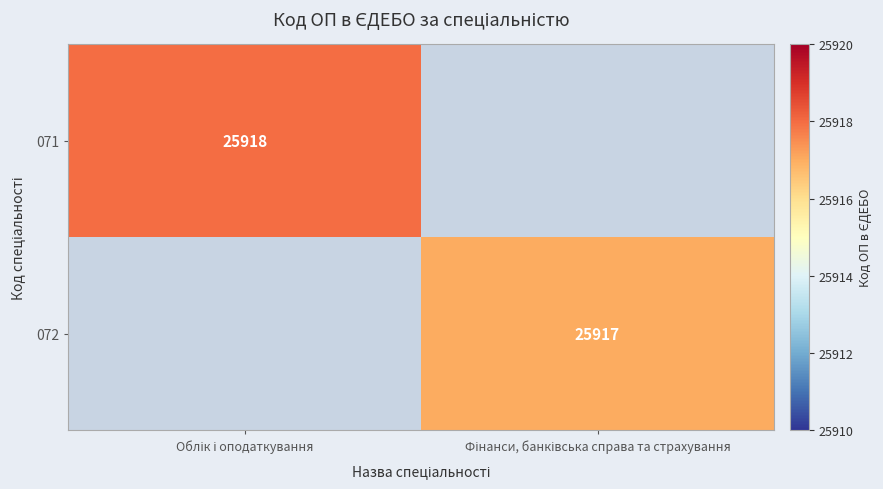

At Фінанси, банківська справа та страхування, list the series in order from smallest to largest.

071, 072